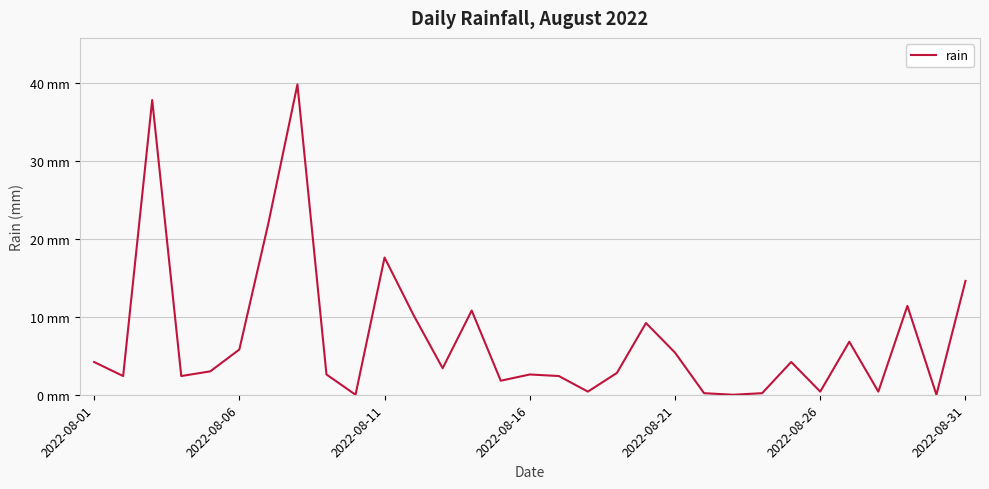

True or false: the data has more than 2 interior local peaks.

True